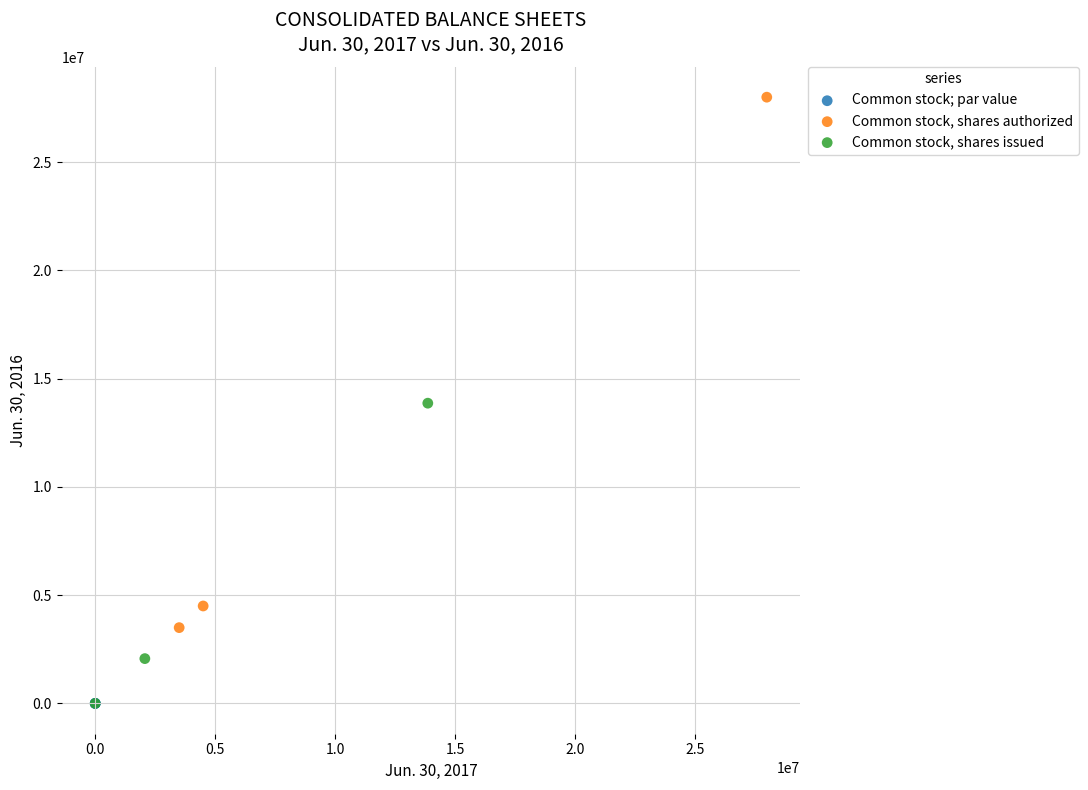

Which series contains the highest Y value?

Common stock, shares authorized